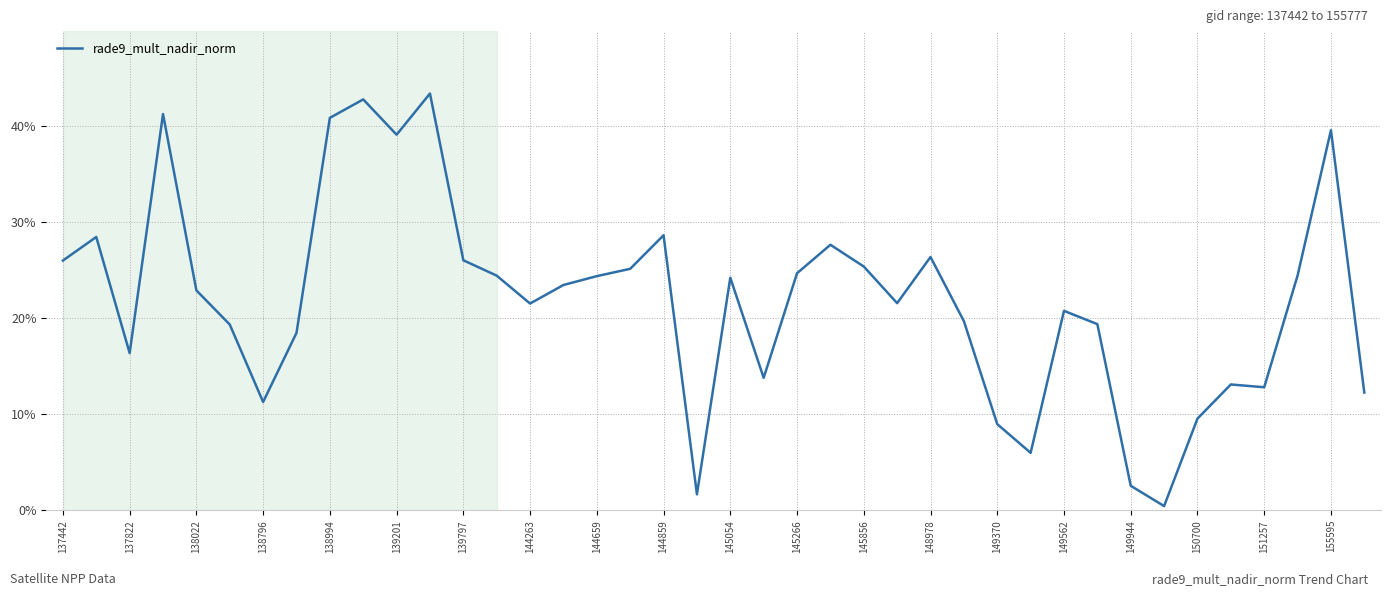

What is the difference between the maximum and minimum values?

42.9